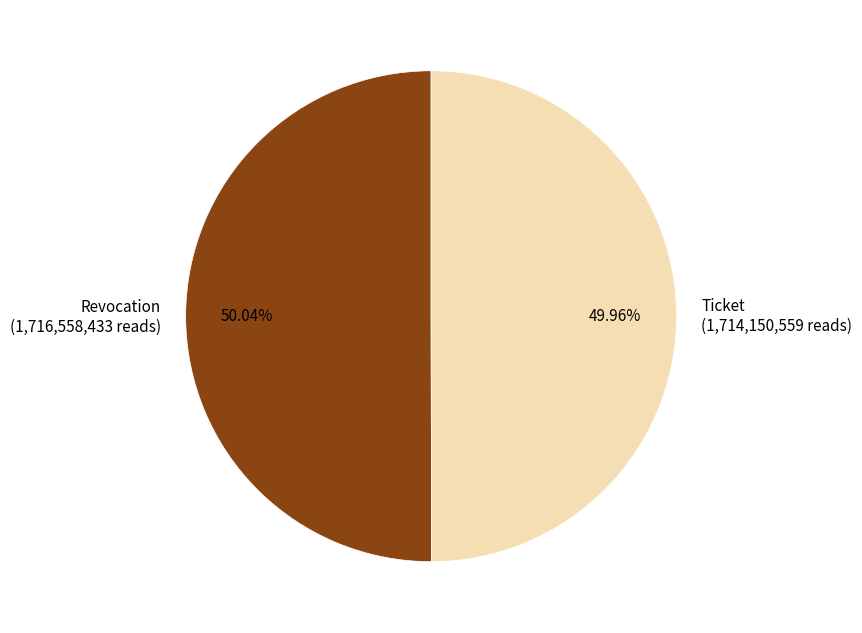

How many slices are in this pie chart?

2